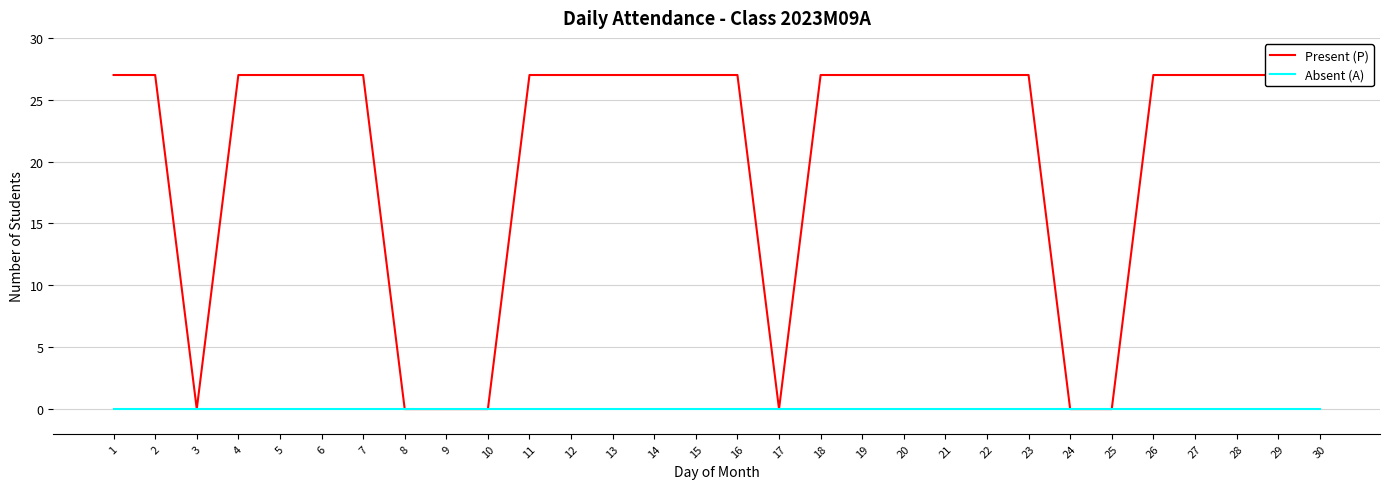

At which category does the chart reach its peak across all series?

1